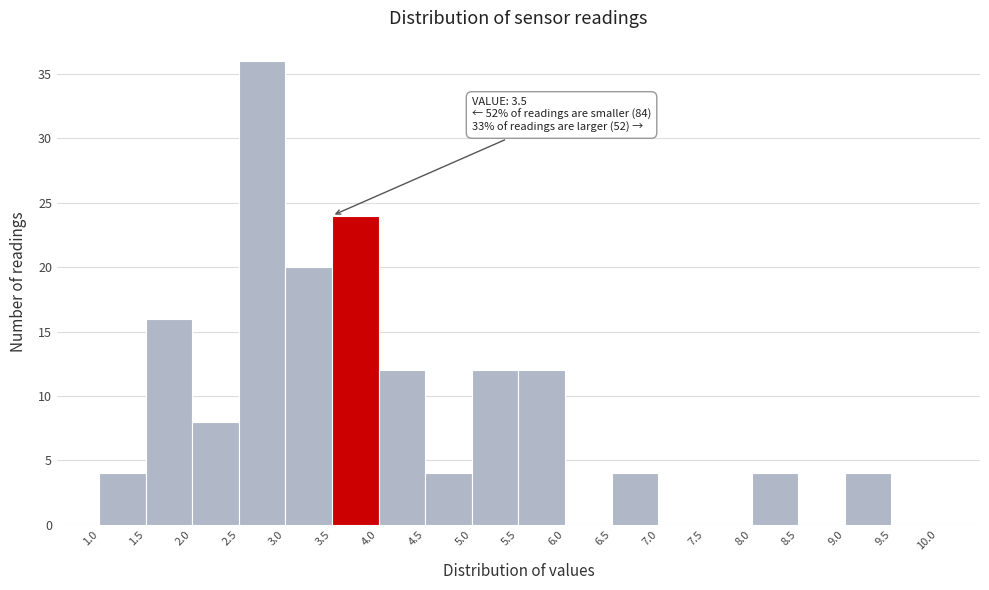

Over which range of the x-axis is the bar tallest?

2.5 to 3.0